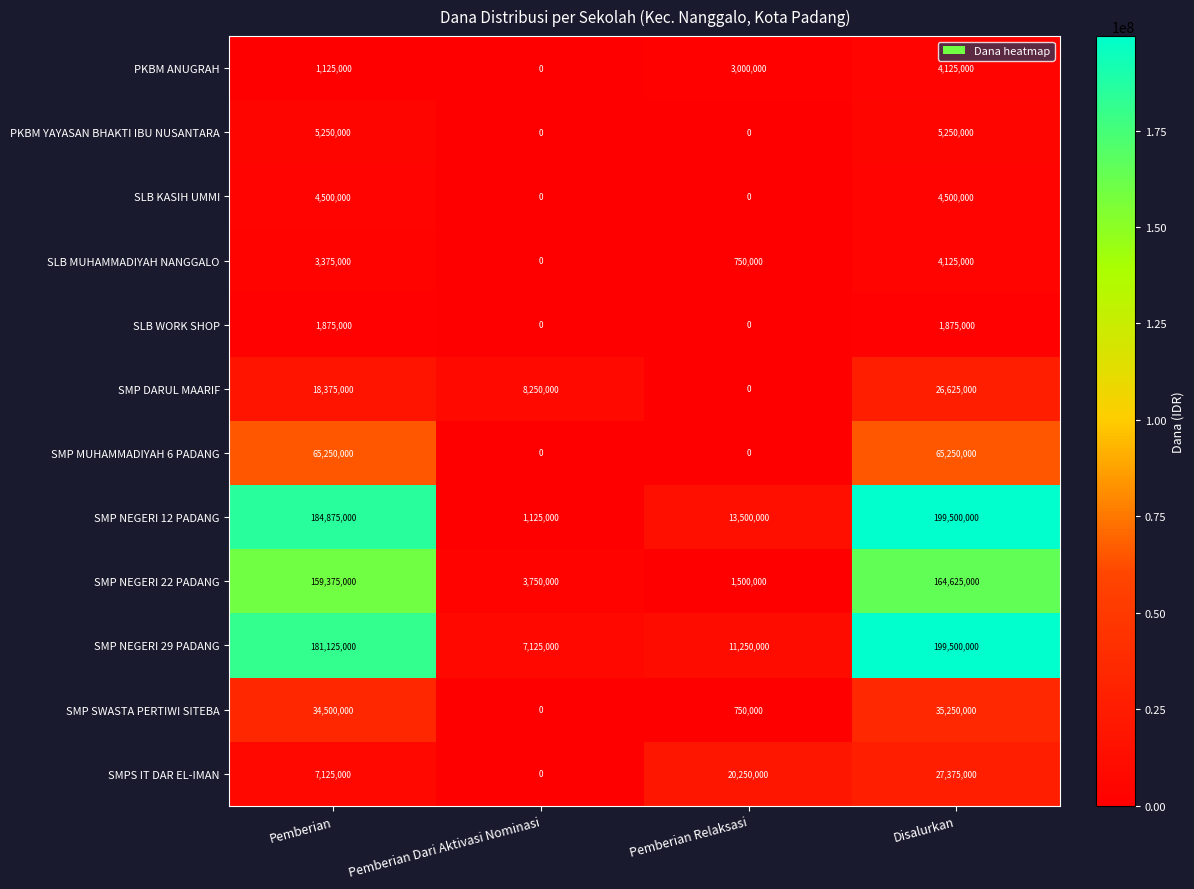

How many values in the SLB KASIH UMMI series are below 4500000?

2